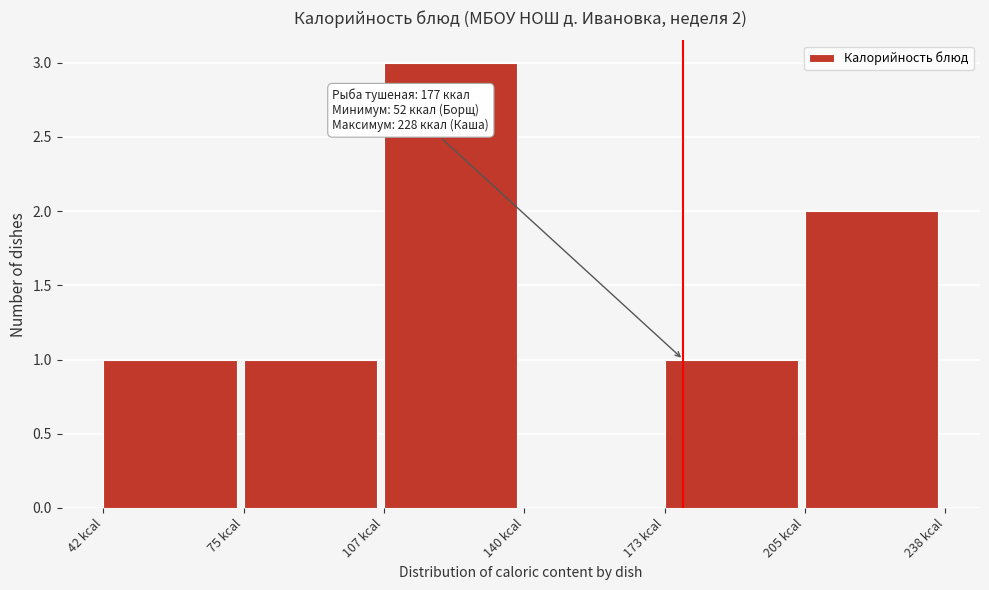

Over which range of the x-axis is the bar tallest?

105 to 140